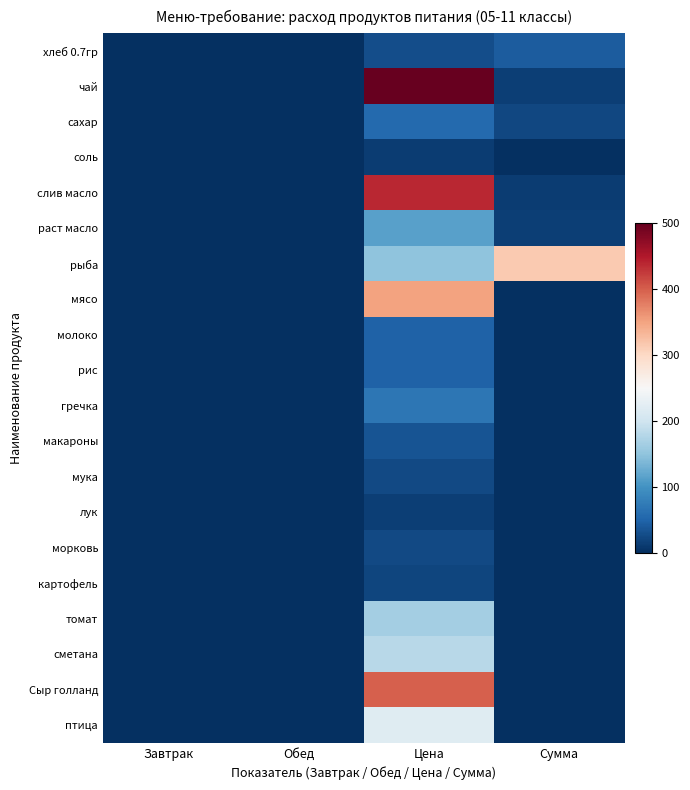

Reading left to right, list all the values displayed in this chart.

хлеб 0.7гр: Завтрак=0.0	Обед=0.1	Цена=28.6	Сумма=42.9
чай: Завтрак=0.0	Обед=0.0	Цена=500.0	Сумма=15.0
сахар: Завтрак=0.0	Обед=0.0	Цена=55.0	Сумма=23.1
соль: Завтрак=0.0	Обед=0.0	Цена=12.0	Сумма=1.1
слив масло: Завтрак=0.0	Обед=0.0	Цена=438.9	Сумма=13.2
раст масло: Завтрак=0.0	Обед=0.0	Цена=115.0	Сумма=13.8
рыба: Завтрак=0.1	Обед=0.0	Цена=150.0	Сумма=315.0
мясо: Завтрак=0.0	Обед=0.0	Цена=350.0	Сумма=0.0
молоко: Завтрак=0.0	Обед=0.0	Цена=47.0	Сумма=0.0
рис: Завтрак=0.0	Обед=0.0	Цена=47.0	Сумма=0.0
гречка: Завтрак=0.0	Обед=0.0	Цена=70.0	Сумма=0.0
макароны: Завтрак=0.0	Обед=0.0	Цена=35.0	Сумма=0.0
мука: Завтрак=0.0	Обед=0.0	Цена=24.0	Сумма=0.0
лук: Завтрак=0.0	Обед=0.0	Цена=15.0	Сумма=0.0
морковь: Завтрак=0.0	Обед=0.0	Цена=25.0	Сумма=0.0
картофель: Завтрак=0.0	Обед=0.0	Цена=20.0	Сумма=0.0
томат: Завтрак=0.0	Обед=0.0	Цена=164.3	Сумма=0.0
сметана: Завтрак=0.0	Обед=0.0	Цена=180.0	Сумма=0.0
Сыр голланд: Завтрак=0.0	Обед=0.0	Цена=400.0	Сумма=0.0
птица: Завтрак=0.0	Обед=0.0	Цена=220.0	Сумма=0.0